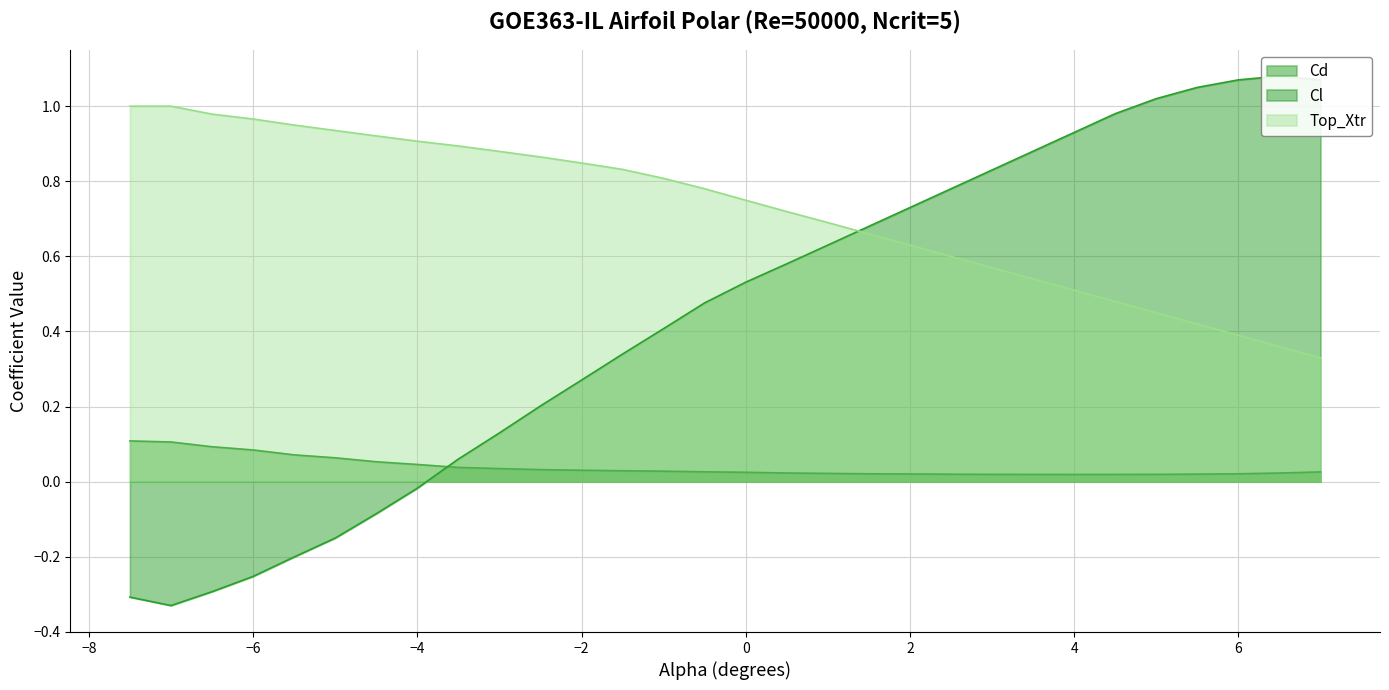

At -5.0, list the series in order from smallest to largest.

Cl, Cd, Top_Xtr